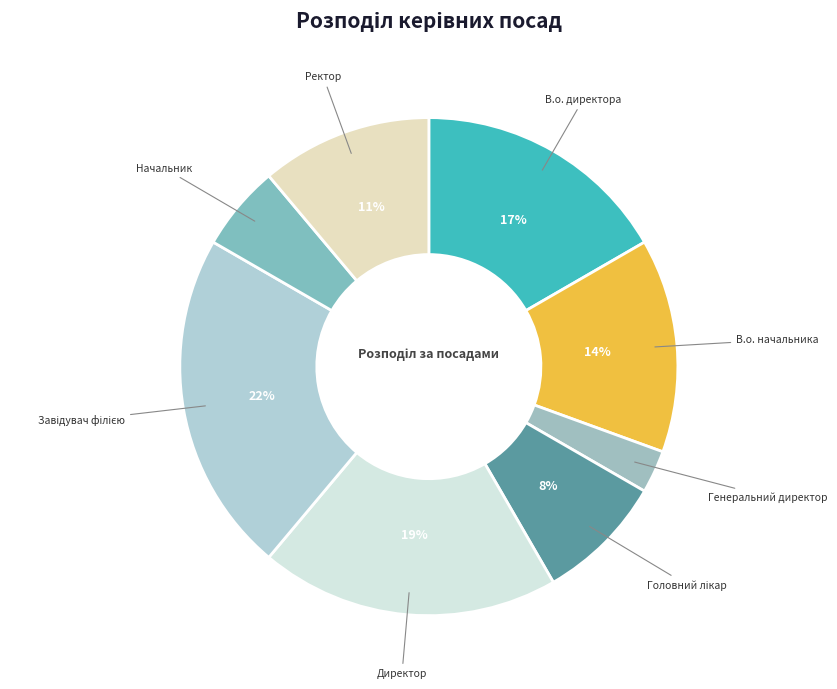

How many slices are in this pie chart?

8